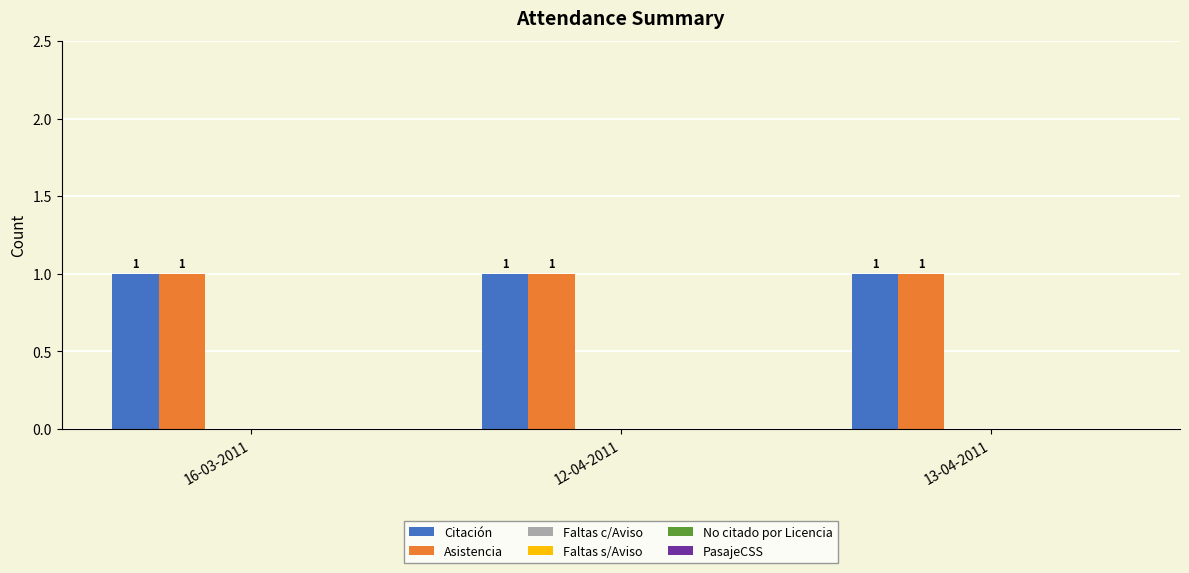

What are all the series names shown in the legend?

Citación, Asistencia, Faltas c/Aviso, Faltas s/Aviso, No citado por Licencia, PasajeCSS